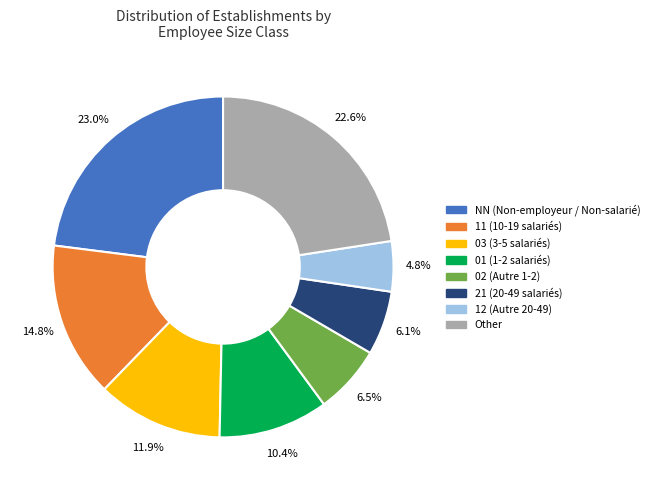

Combined, what portion of the pie is 21 and 03?

18.0%